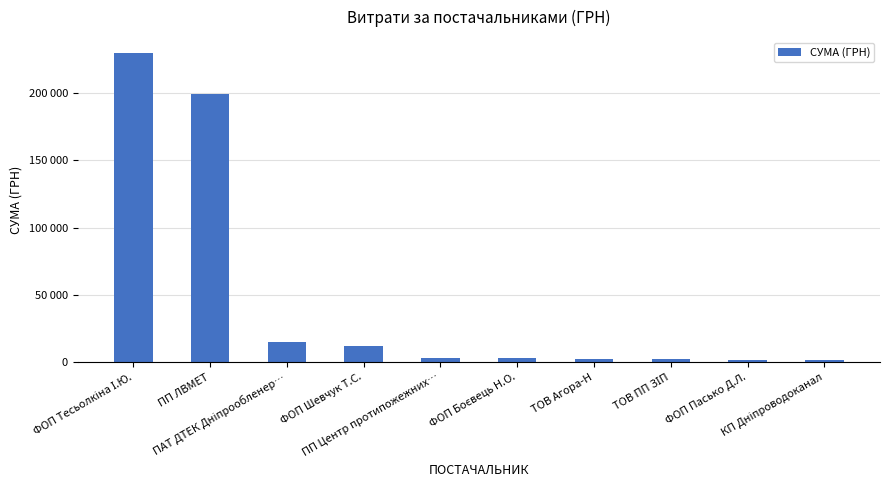

Approximately how many times larger is the value at ФОП Боєвець Н.О. compared to ФОП Пасько Д.Л.?

1.6